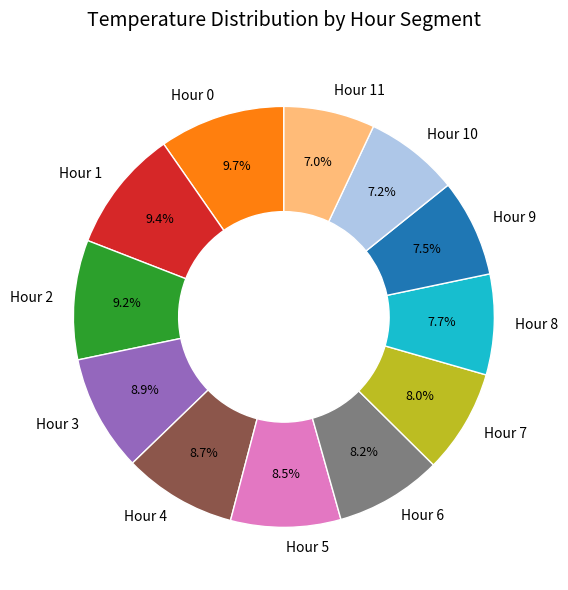

What is the ratio of the value at Hour 8 to the value at Hour 10?

1.1